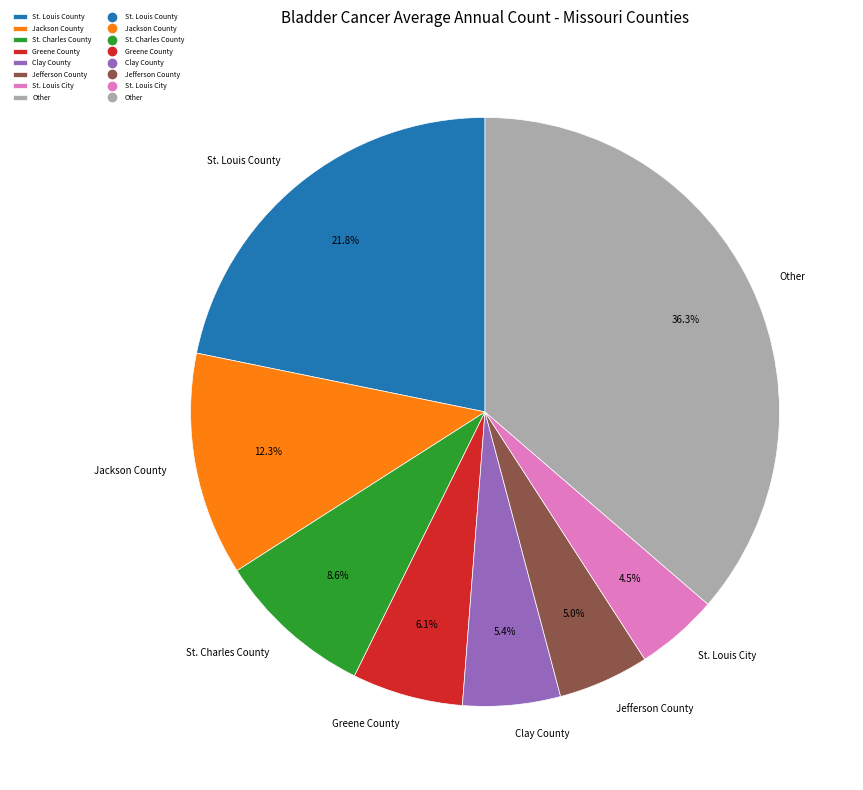

Does any single category account for the majority?

No